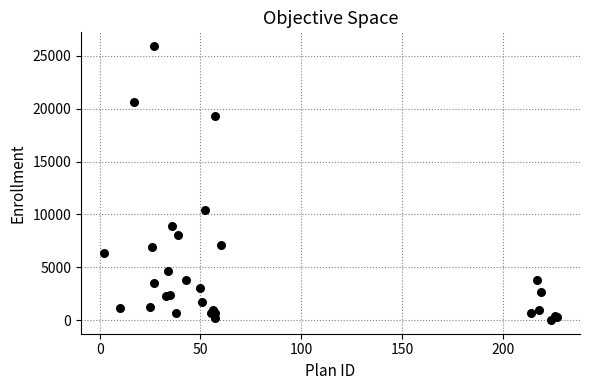

What Y value in the scatter plot is closest to 12968?

10417